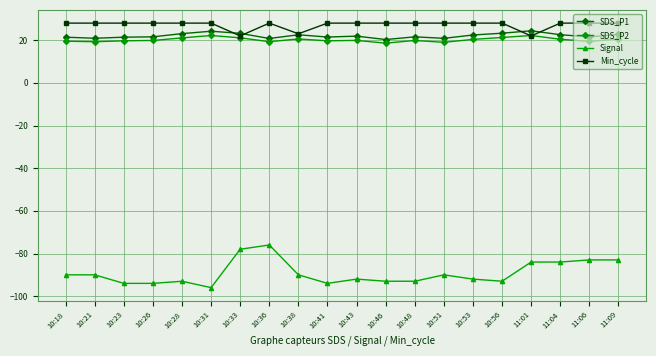

What is the label of the 8th point from the left?

10:36